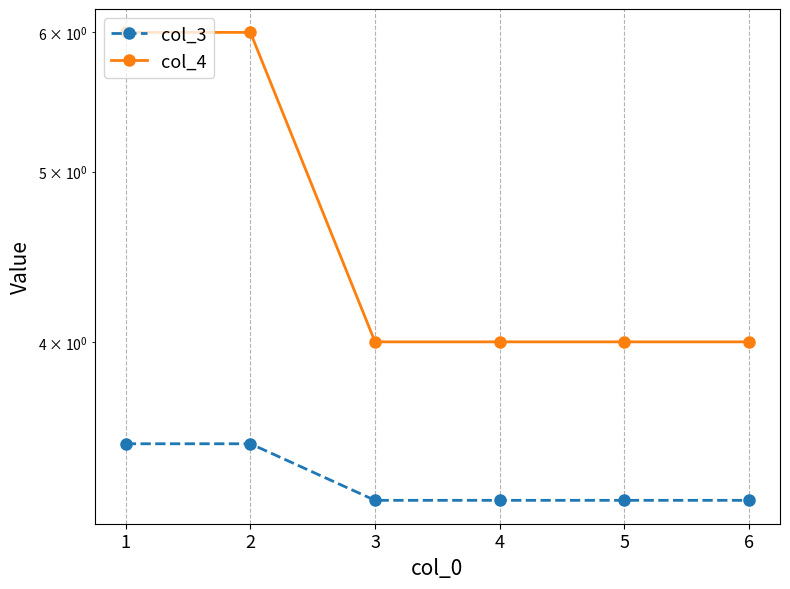

True or false: col_4 and col_3 cross at least once.

False